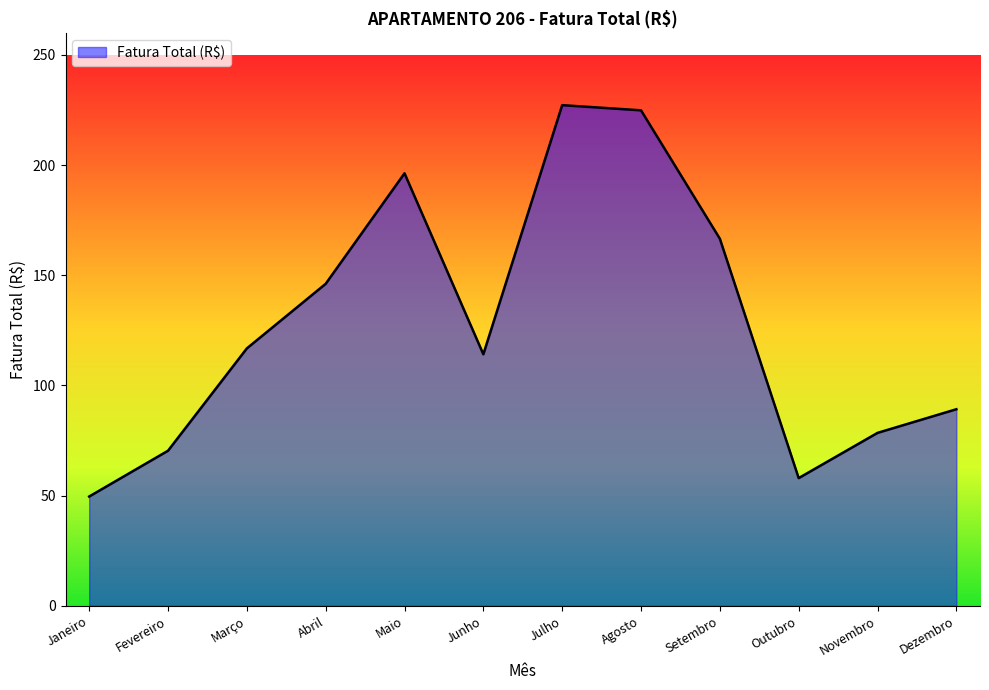

True or false: the data shows 57.9 at Dezembro.

False